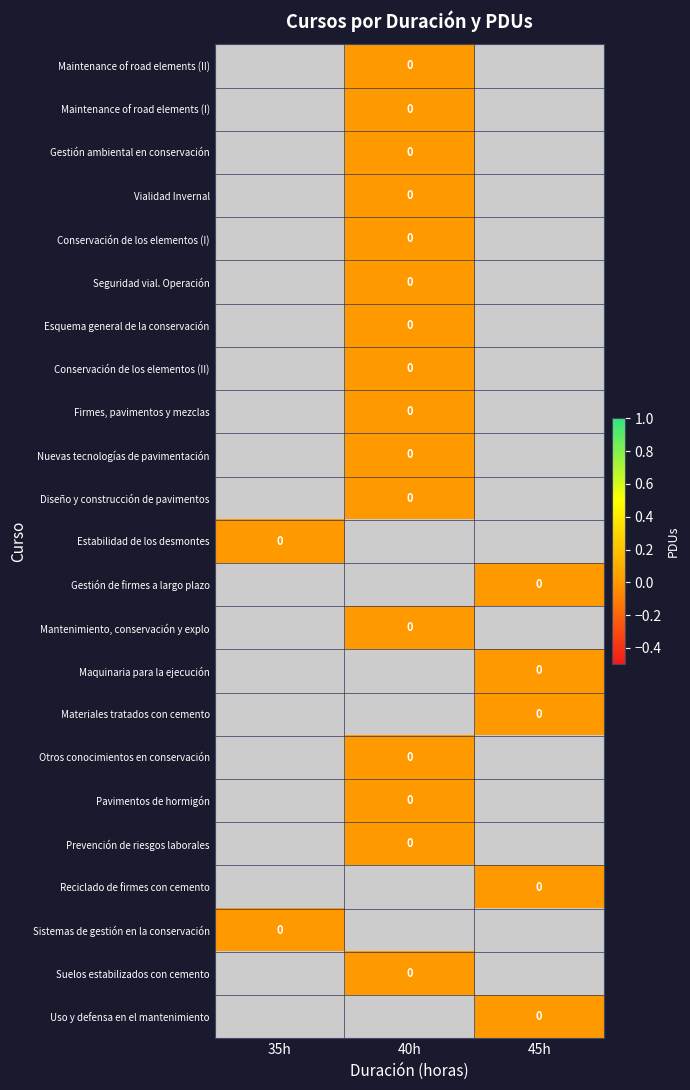

Count the number of categories in the chart.

3